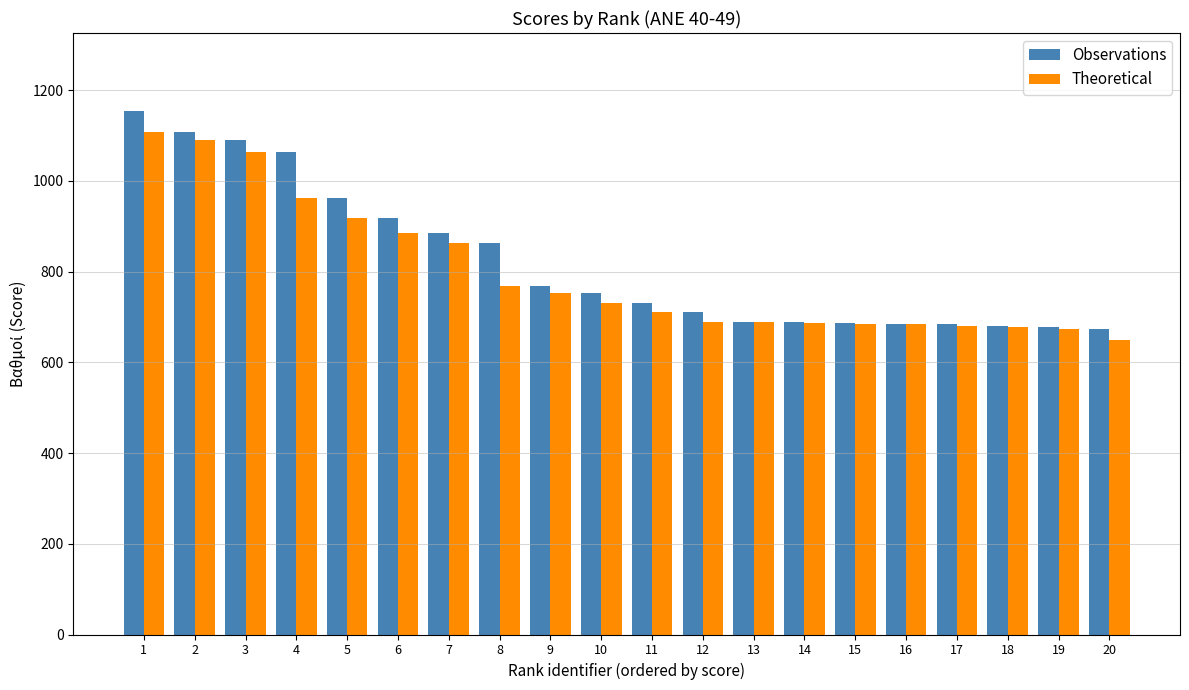

What is the difference between the highest and lowest values at 8?

94.6